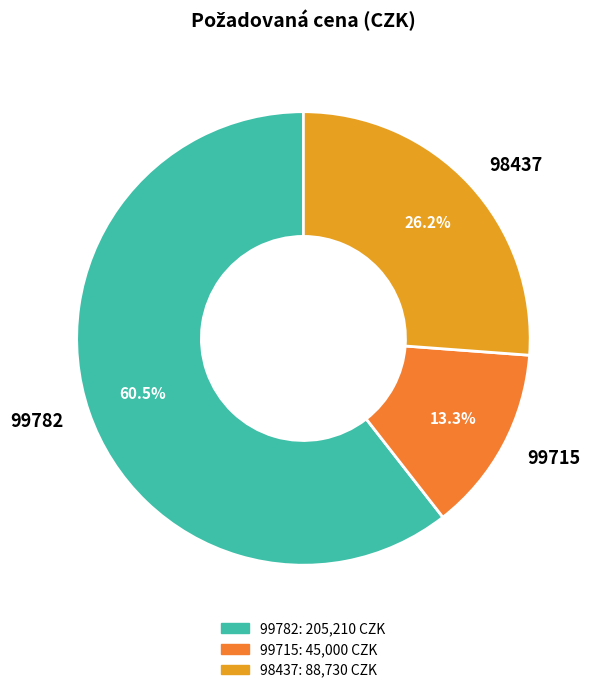

Which category has the biggest portion of the pie?

99782